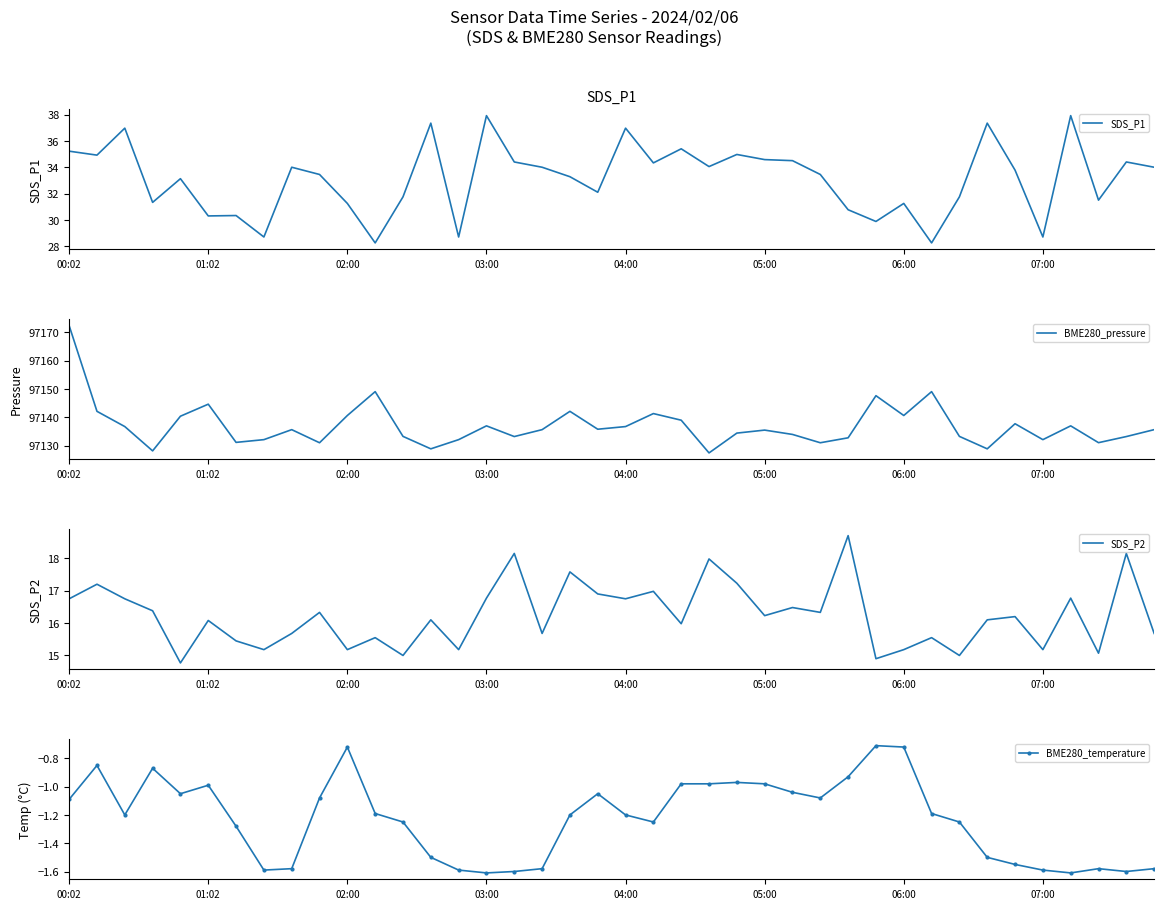

Is it true that BME280_temperature equals -1.1 at 07:00?

False